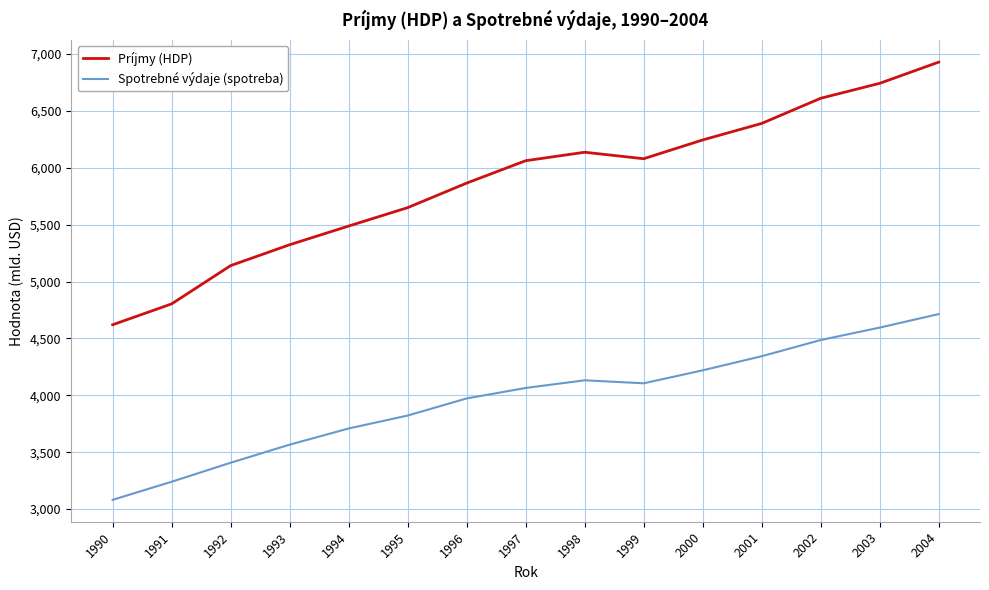

At 2002, list the series in order from smallest to largest.

Spotrebné výdaje (spotreba), Príjmy (HDP)